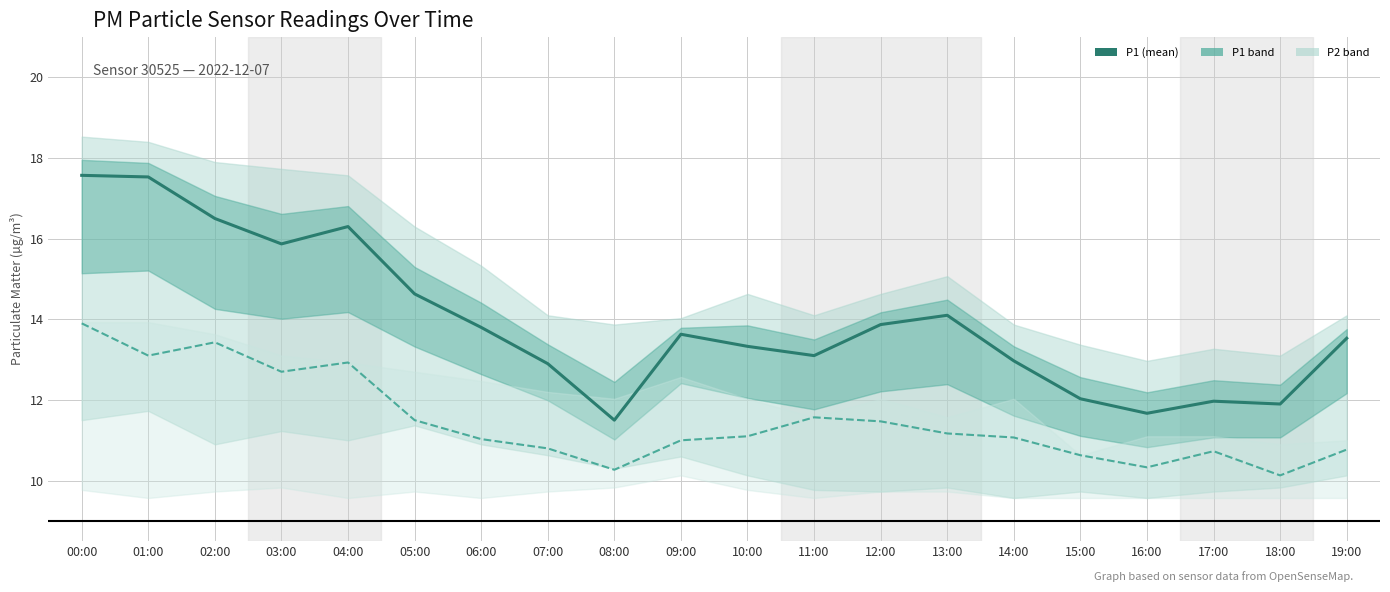

Which series changed the most between 01:00 and 15:00?

P1